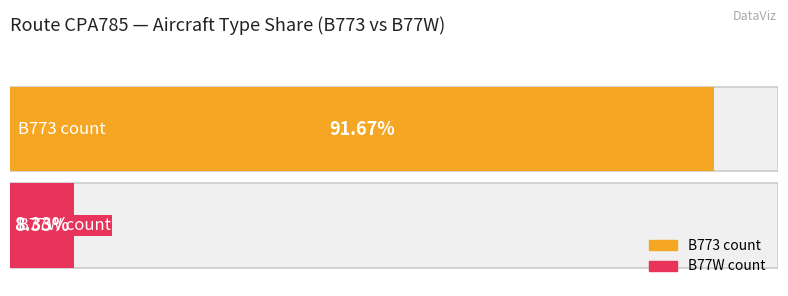

What is the ratio of the value at B77W to the value at B773?

0.1